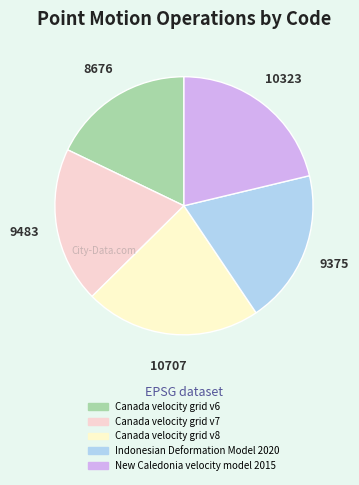

The Canada velocity grid v7 slice represents 20% of the pie. True or false?

True